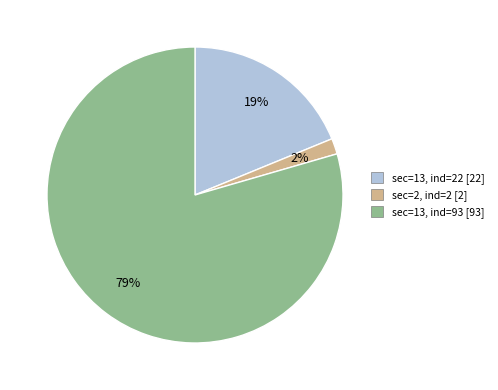

To the nearest percent, what is the average slice percentage?

33%